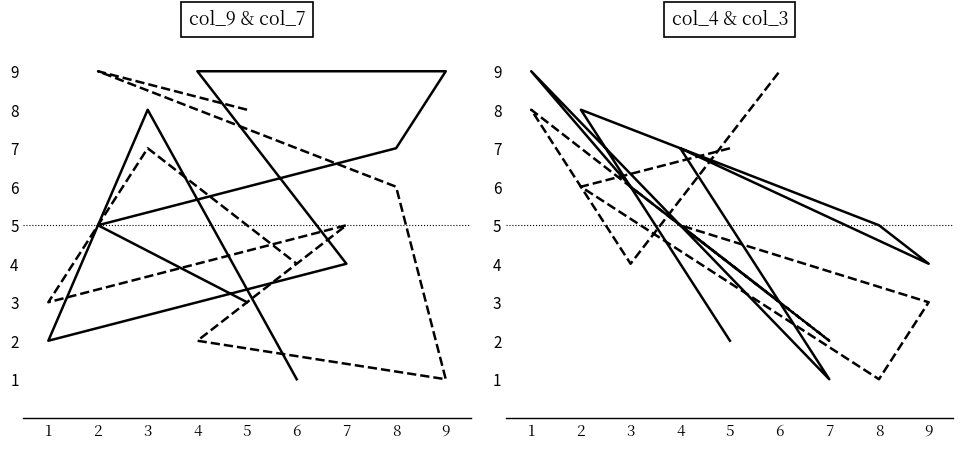

How many series are shown in this chart?

4